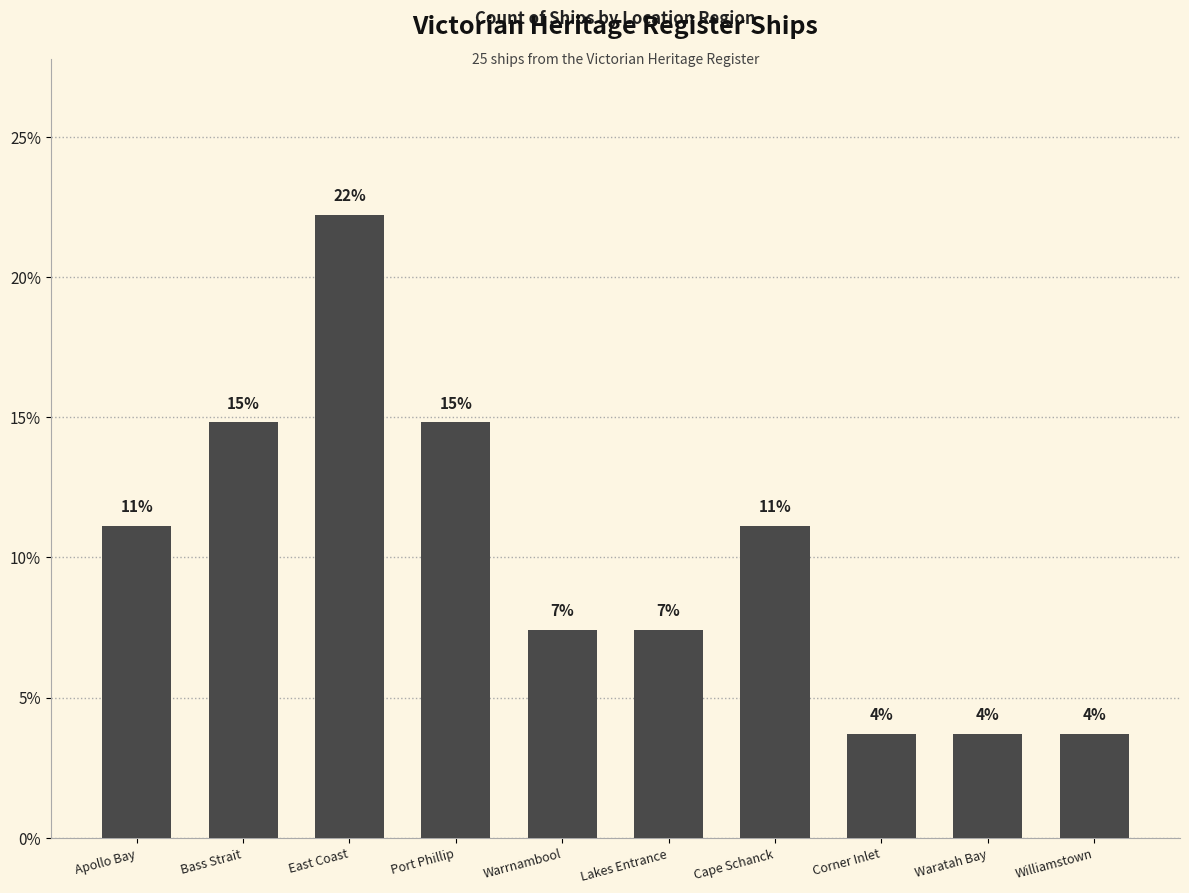

Are the bars horizontal?

No